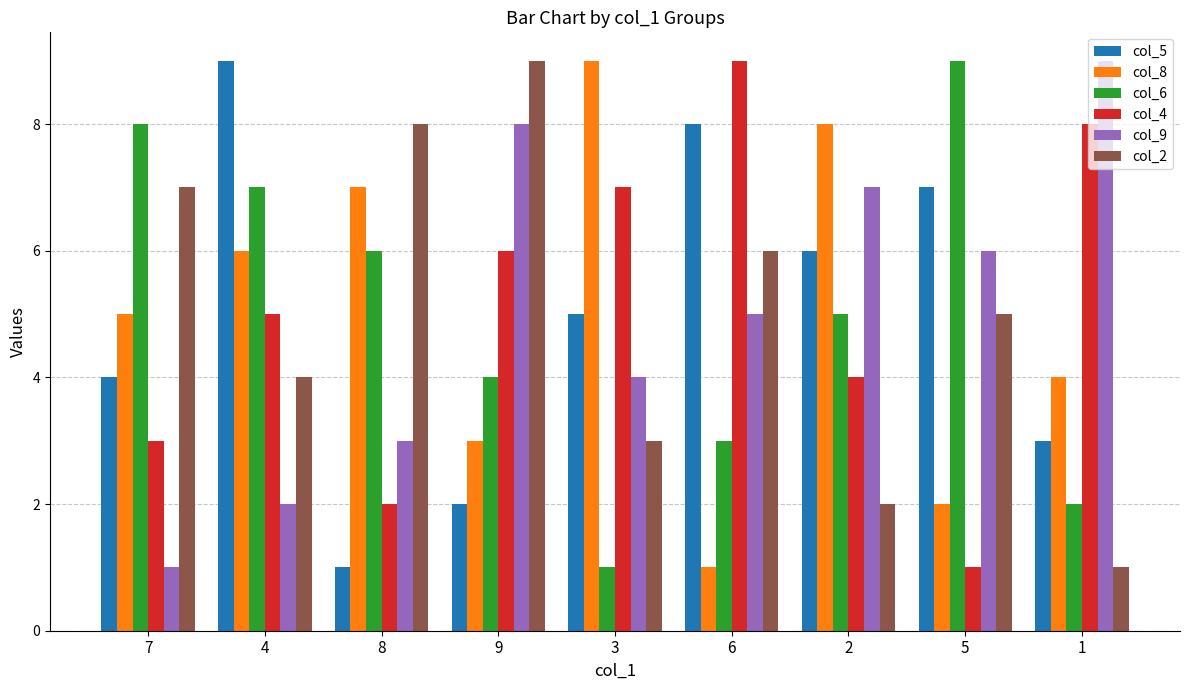

What is the maximum value shown in the chart?

9